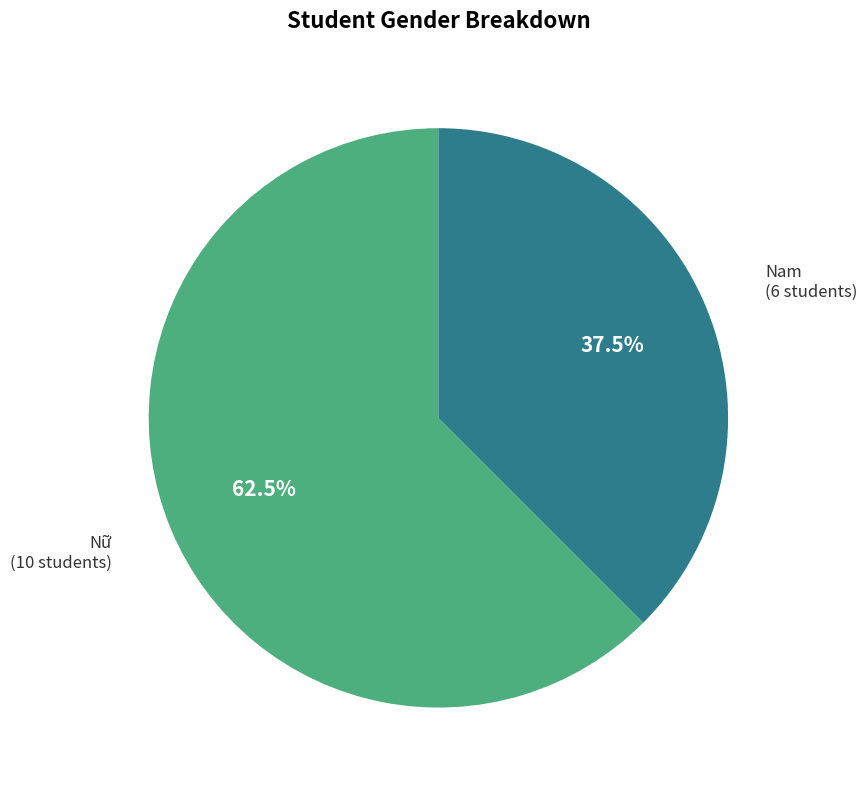

Count the number of slices in the pie.

2